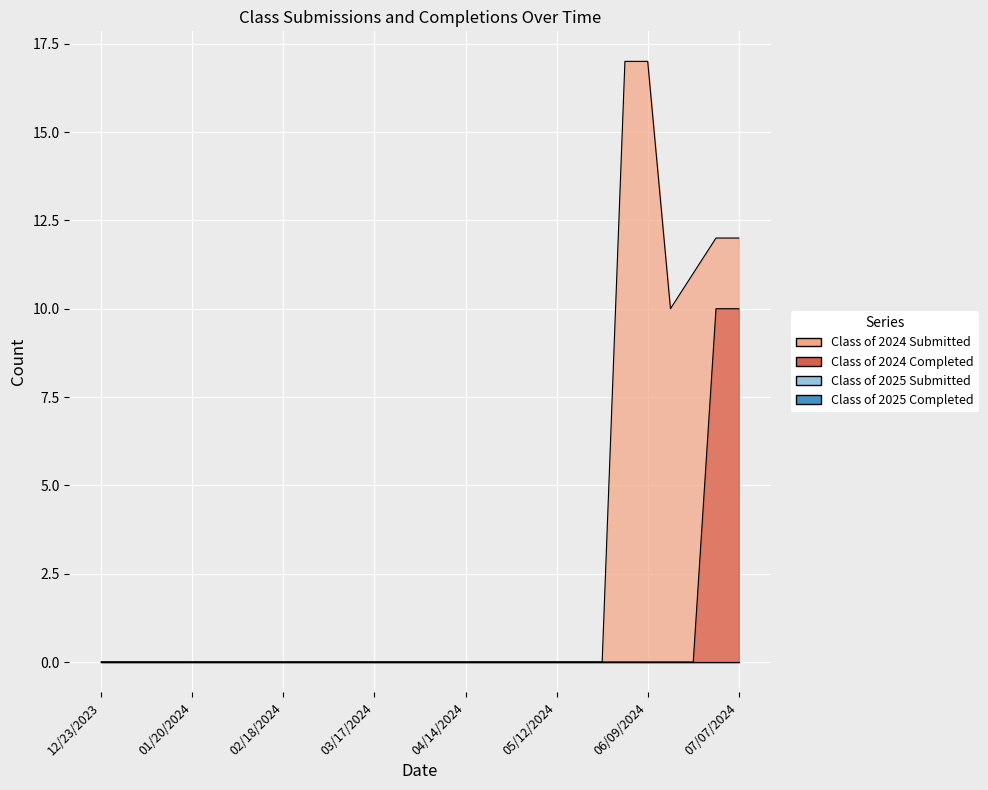

List the series in order of their peak value, highest first.

Class of 2024 Submitted, Class of 2024 Completed